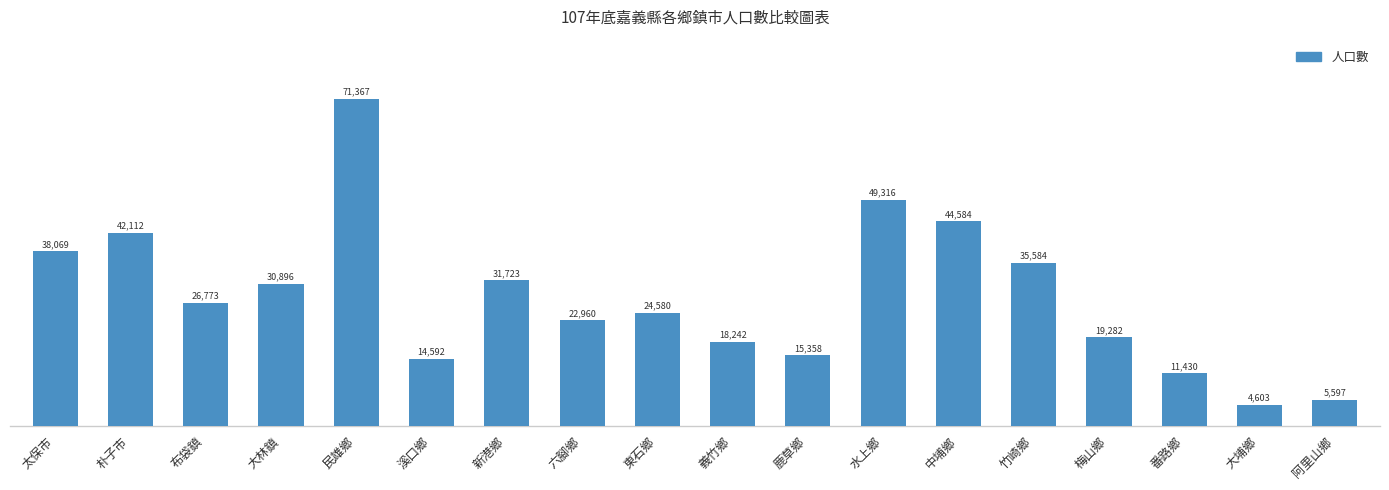

What is the label of the 1st bar from the left?

太保市